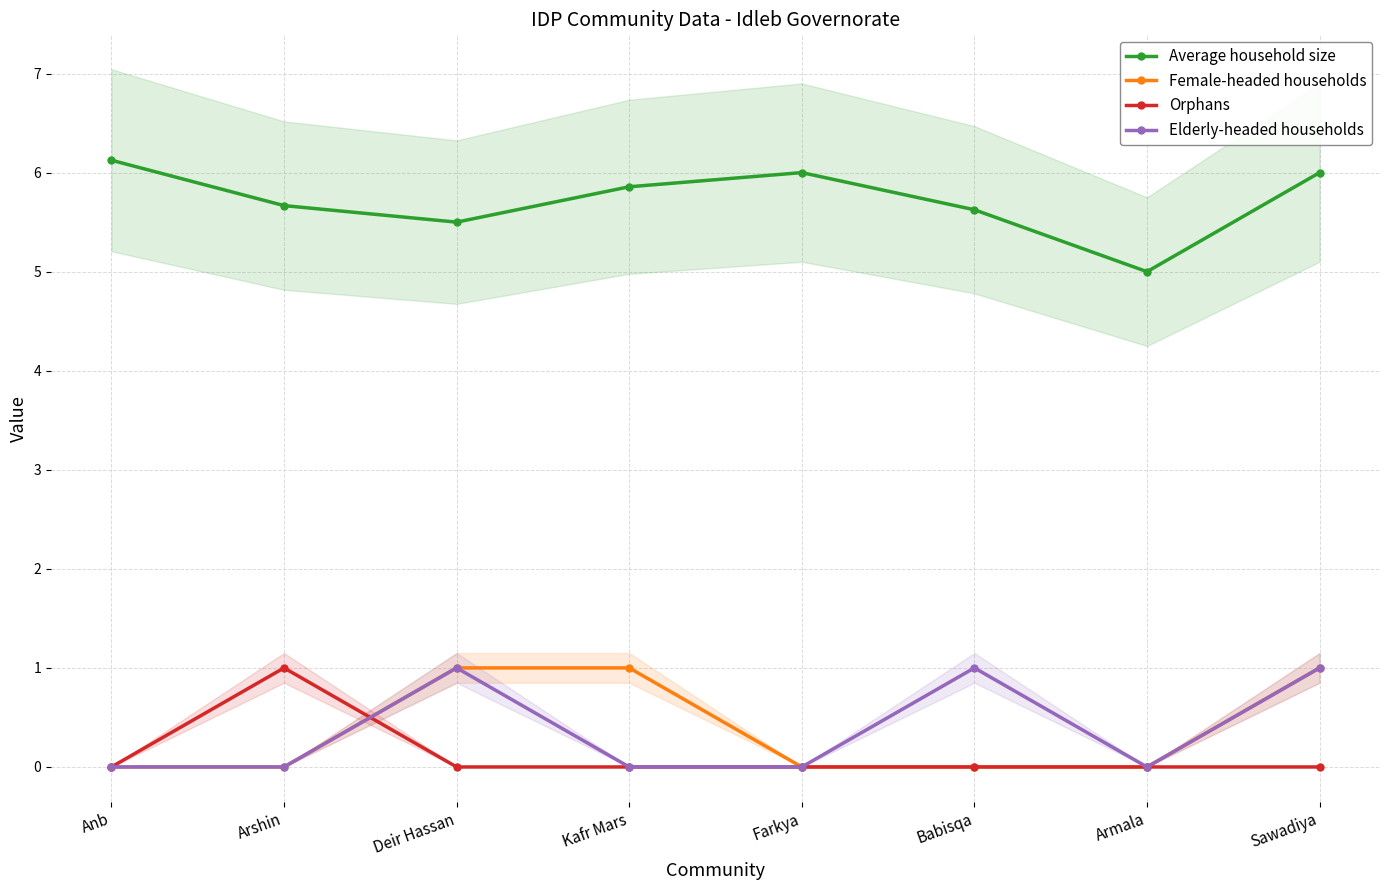

What is the difference between the second highest and second lowest values in the Female-headed households series?

1.0